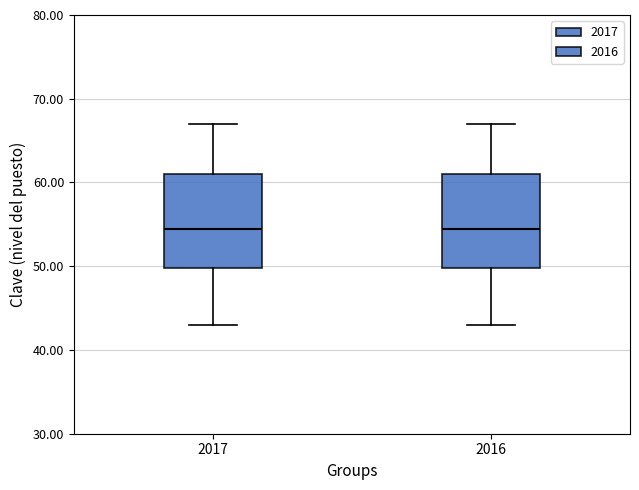

Where does the upper whisker of the box at x = 2017 end on the y-axis? The values are not printed on the chart, so give them approximately, as read against the axis.

67